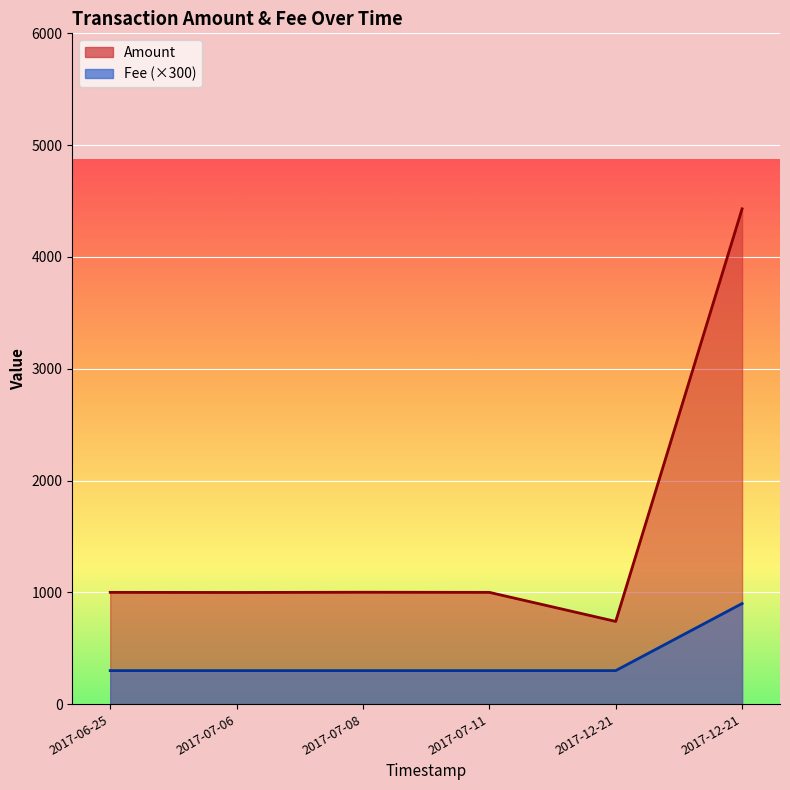

What is the greatest value displayed?

4430